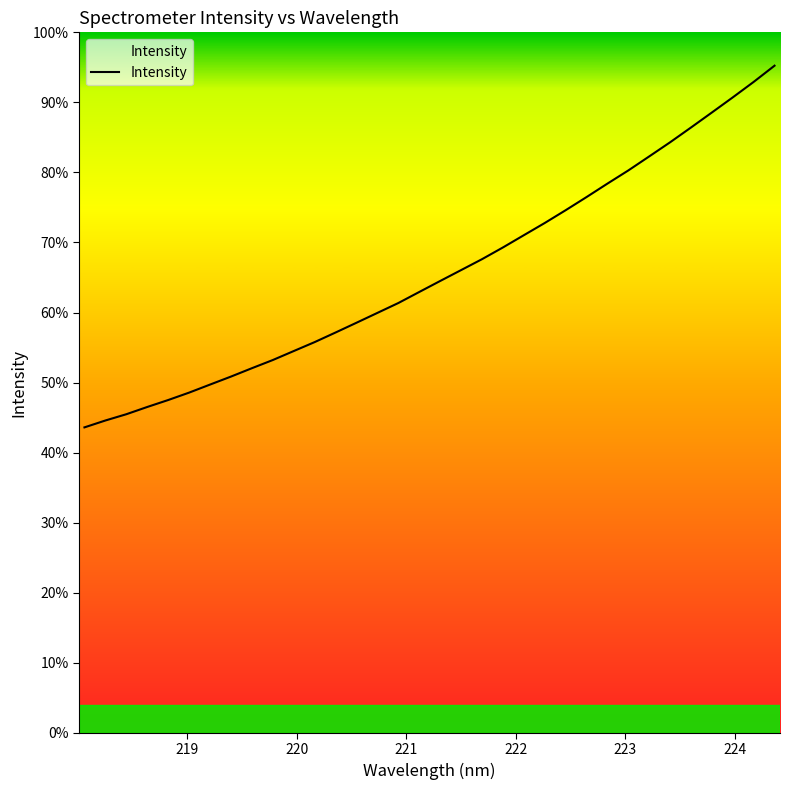

Is this an area chart (filled region under the line)?

Yes